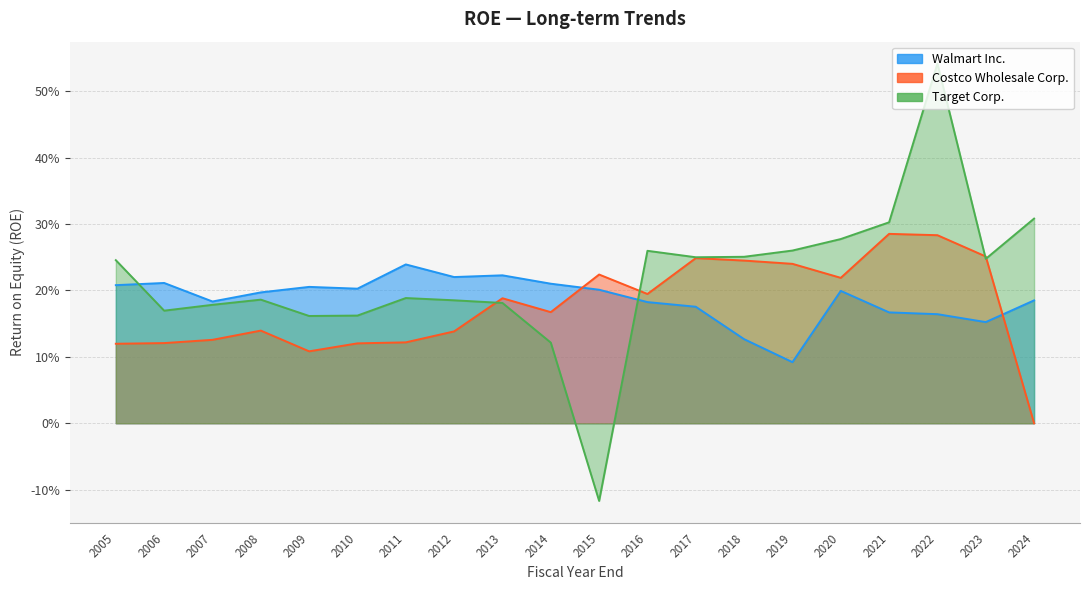

What is the average value of the Walmart Inc. series?

0.2